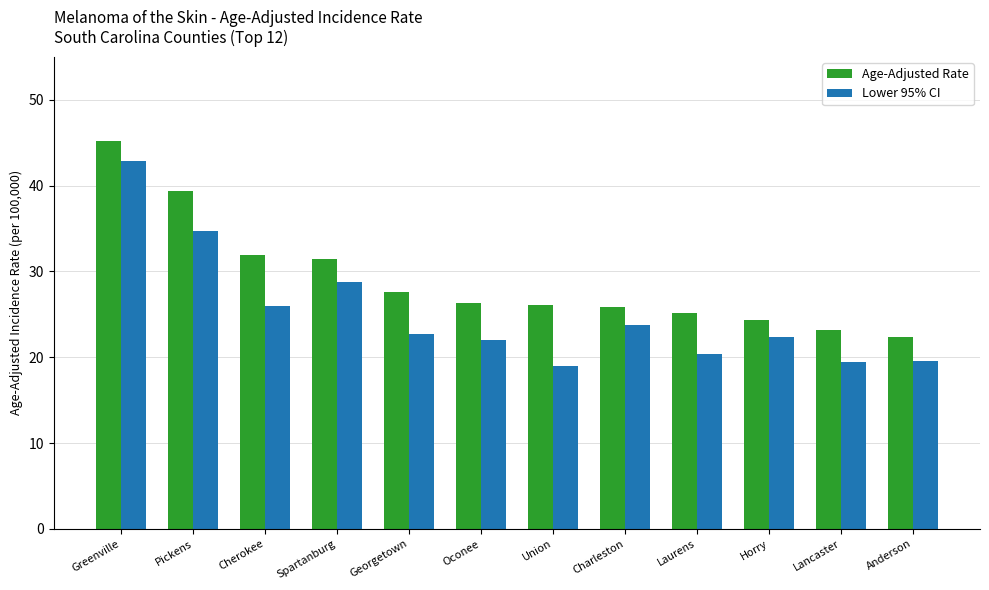

What position from the right is Spartanburg?

9